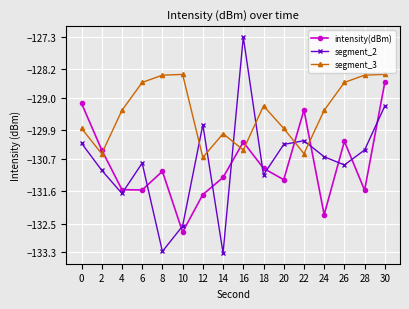

In segment_2, how many points are higher than both neighbors (excluding endpoints)?

4